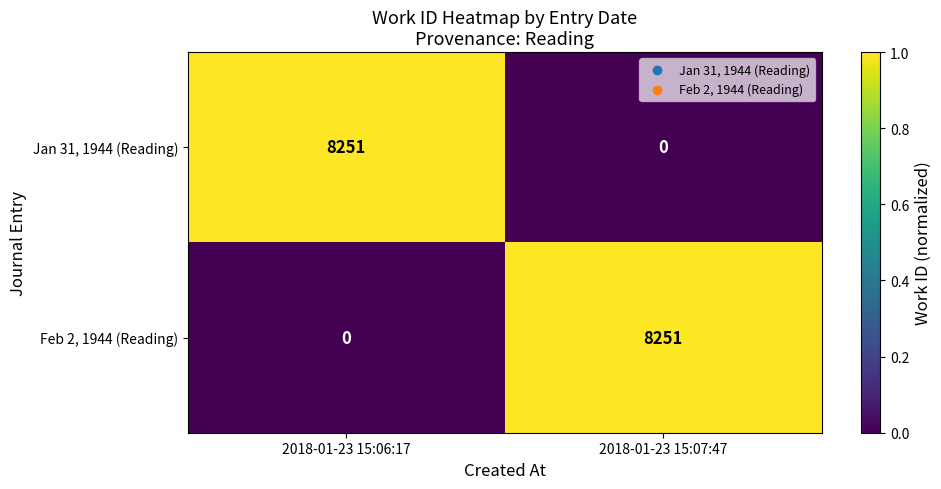

How many categories are shown in the chart?

2